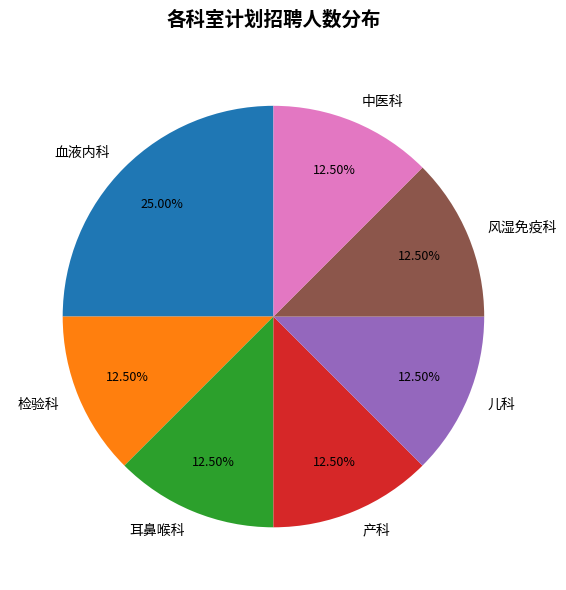

Approximately how many times larger is the value at 耳鼻喉科 compared to 中医科?

1.0